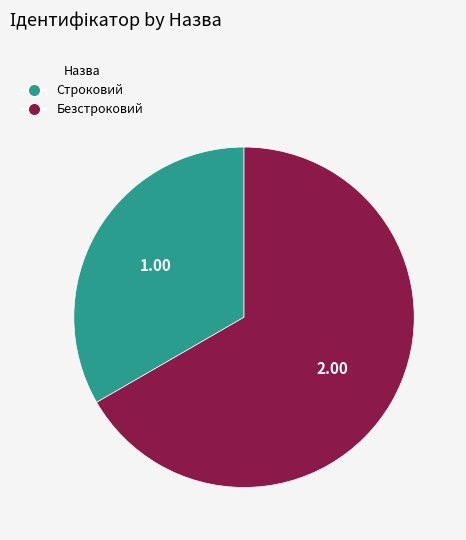

Approximately how many times larger is the value at Безстроковий compared to Строковий?

2.0